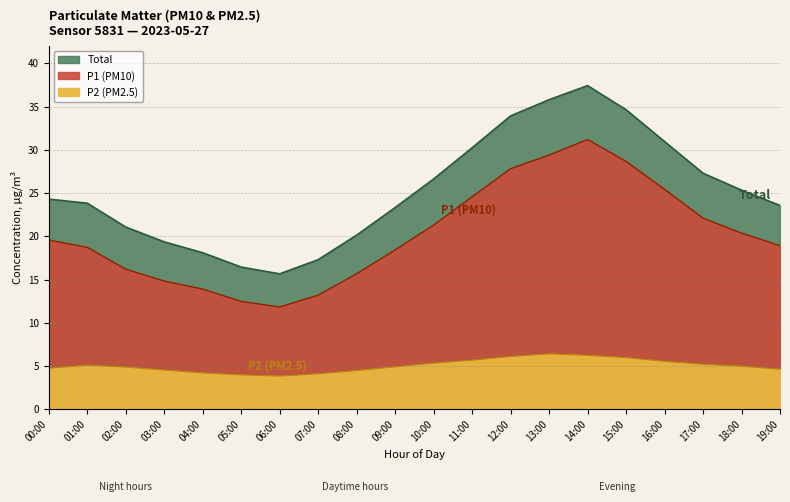

Between 01:00 and 14:00, which series saw the biggest shift?

P1